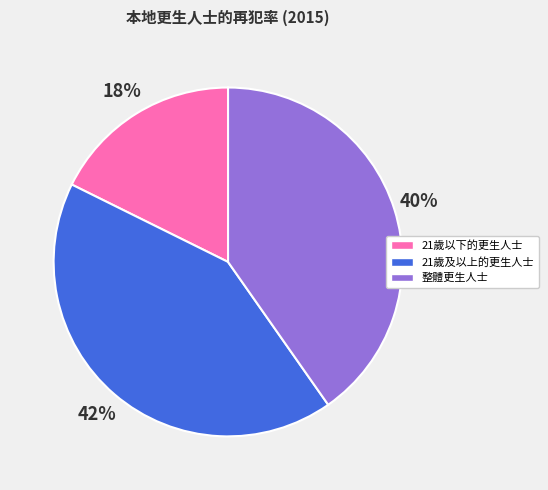

To the nearest percent, what portion does 整體更生人士 represent?

40%